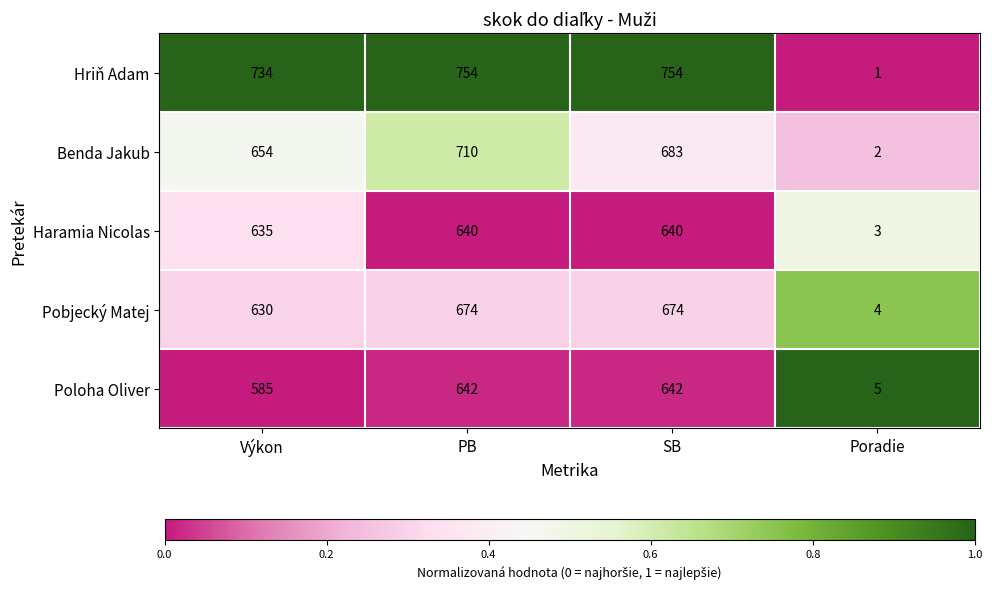

At which category is the sum across all series the highest?

PB